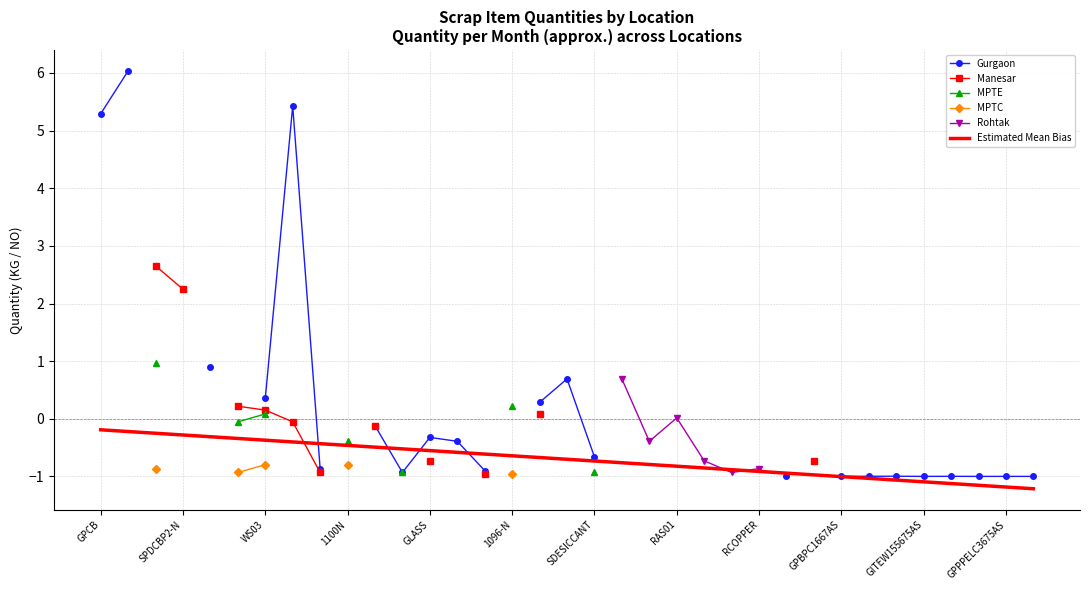

How many lines are shown in the chart?

6